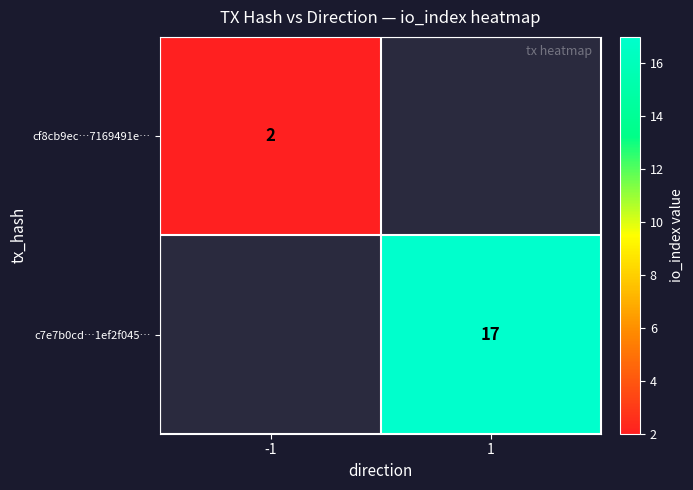

The c7e7b0cd…1ef2f045… series shows 4.6 at 1. True or false?

False